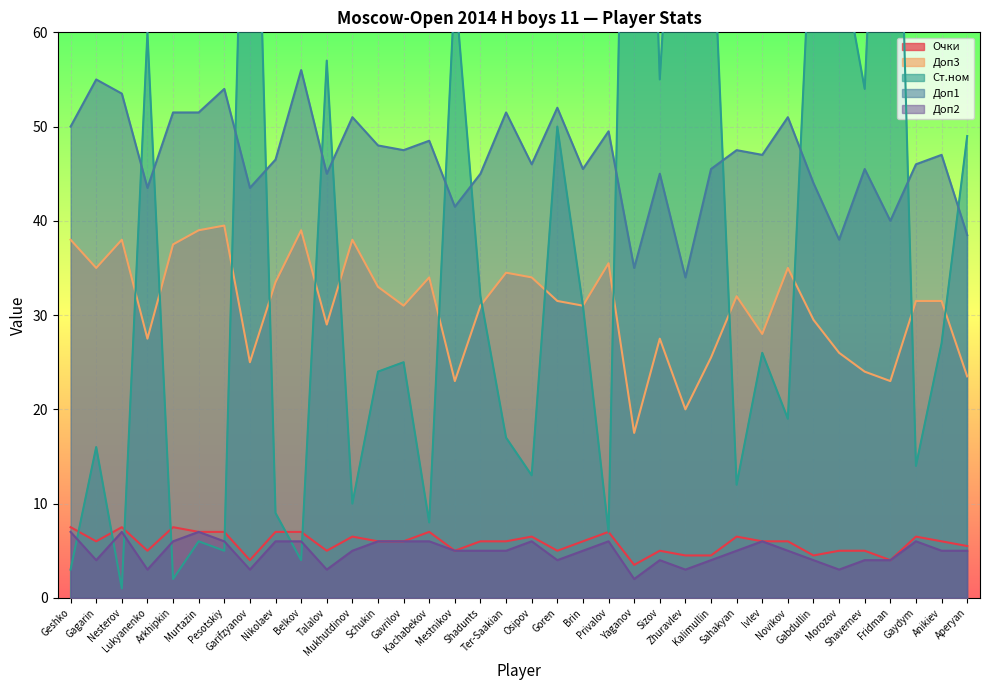

How many lines are shown in the chart?

5